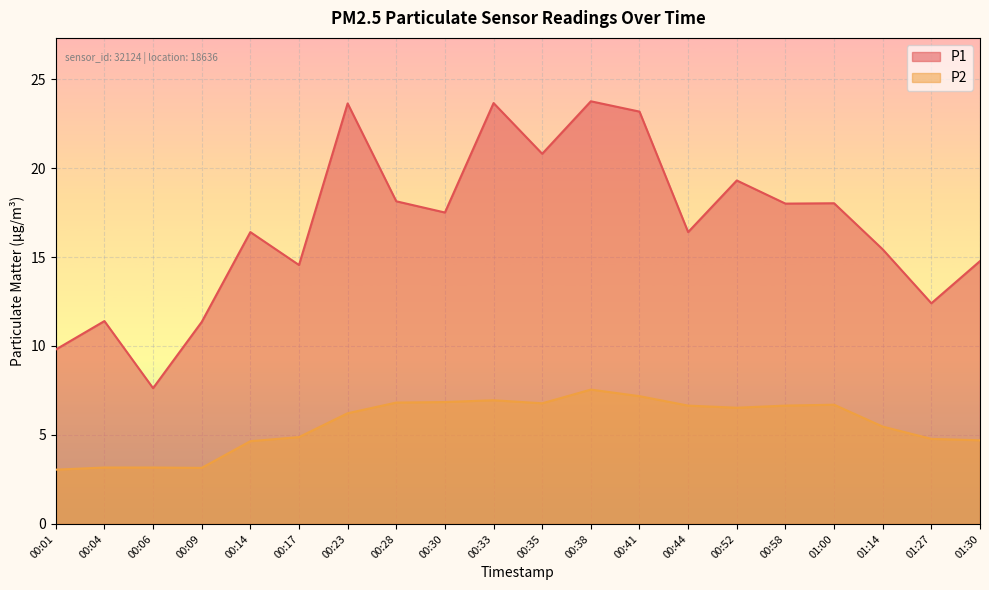

How many values in the P2 series are below 6?

9